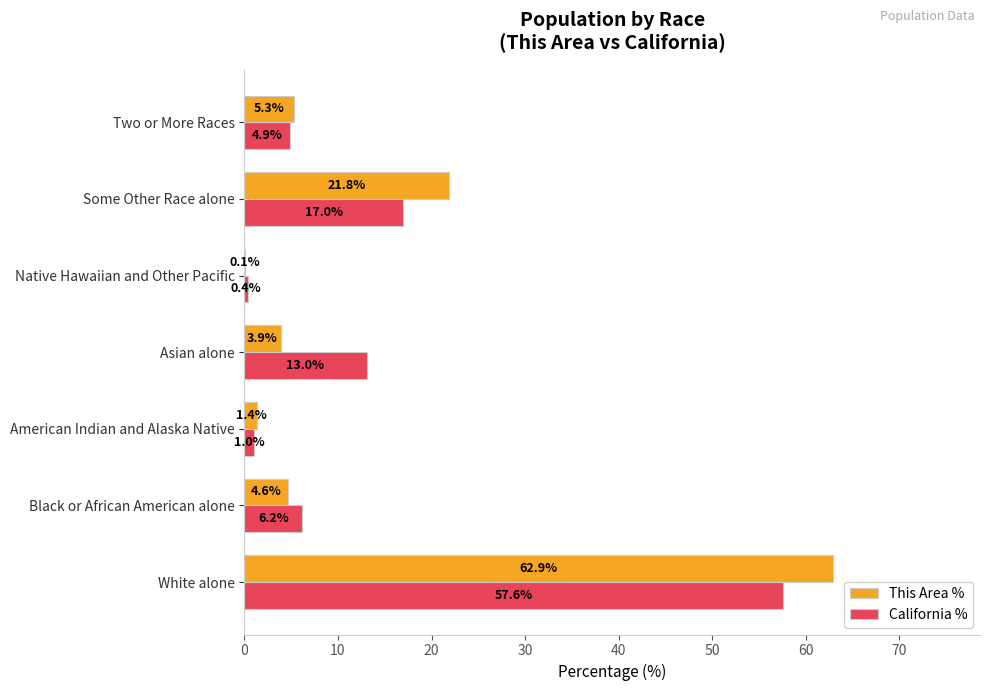

What are all the series names shown in the legend?

This Area %, California %